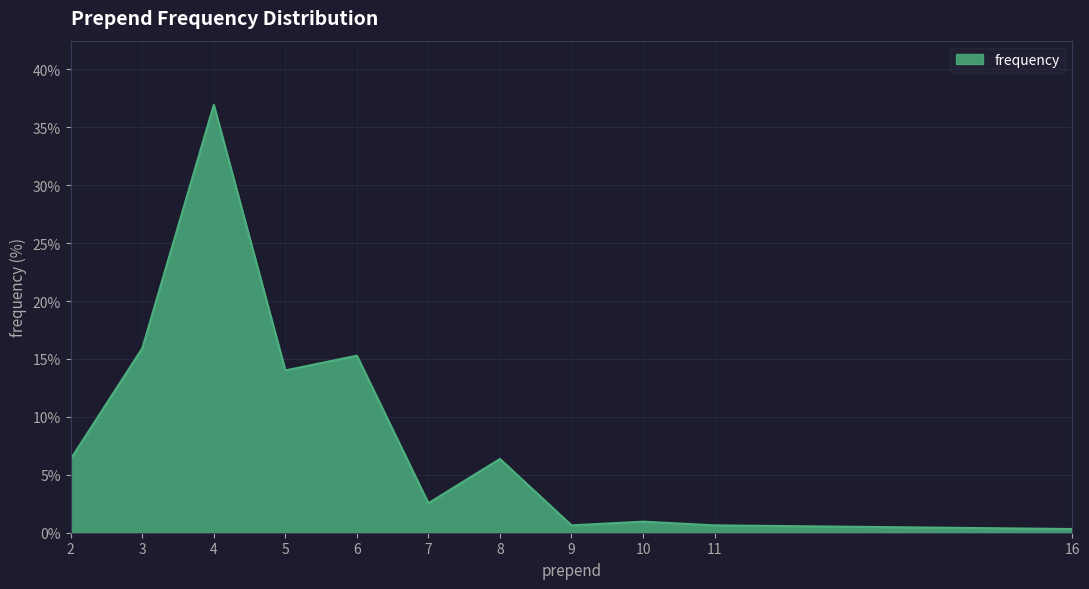

What is the maximum value shown in the chart?

36.9